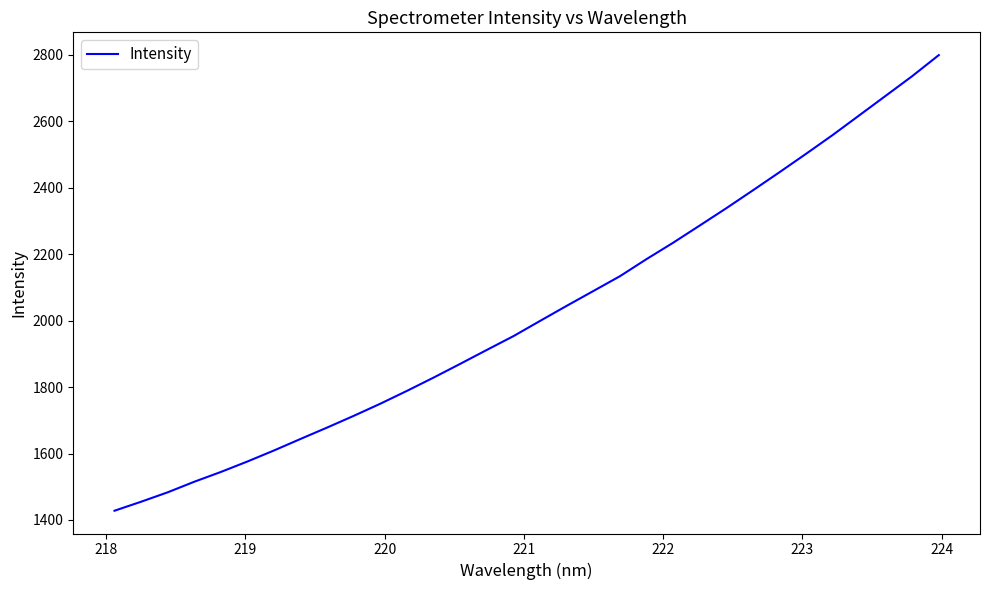

How many values are below 1999?

16